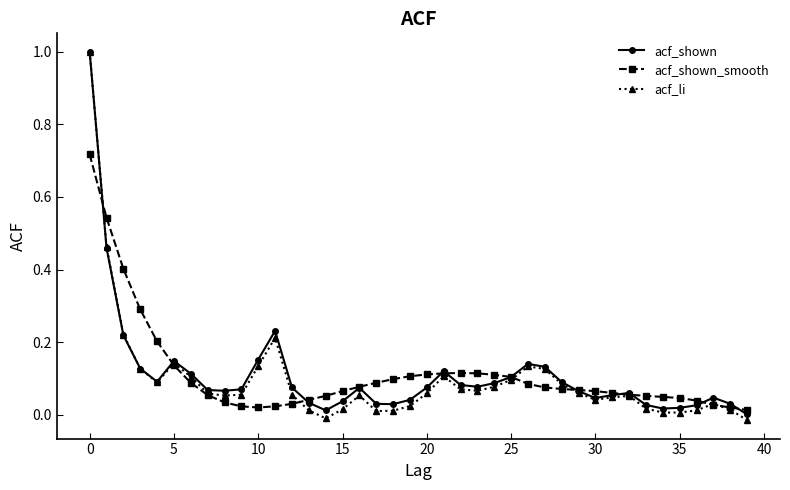

What is the greatest value displayed?

1.0